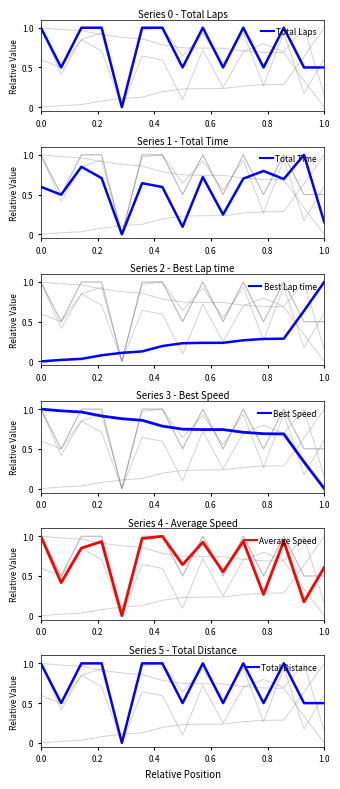

The value of Best Lap time at 1.0 is 1.4. True or false?

False